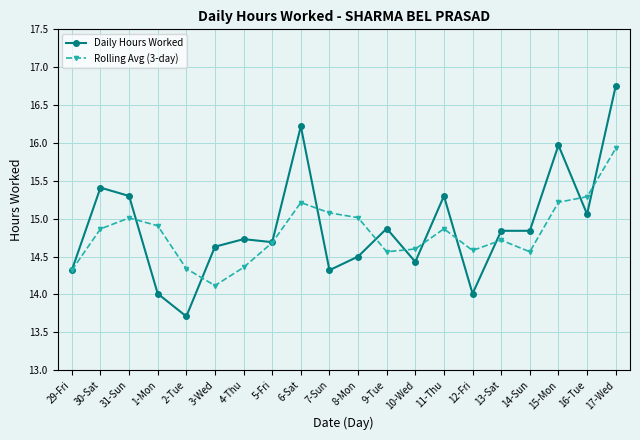

Does the chart display data point markers on the line(s)?

Yes